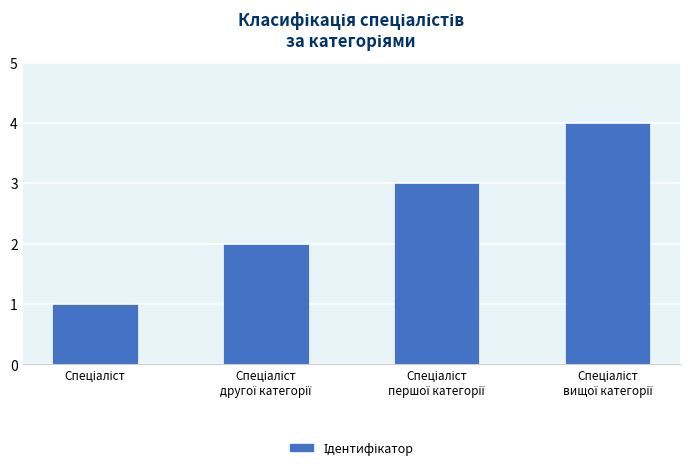

What is the greatest value displayed?

4